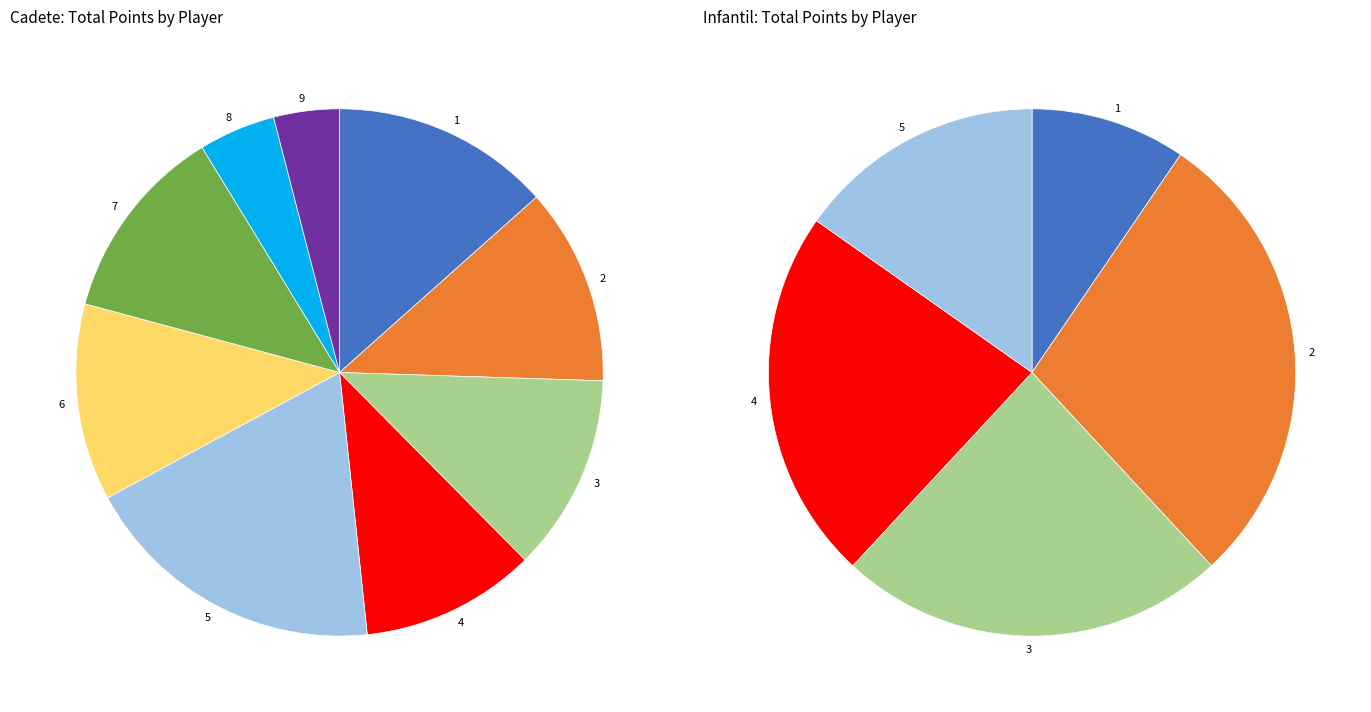

Does PRIEGO CUENA LUCIA represent more than half of the total?

No